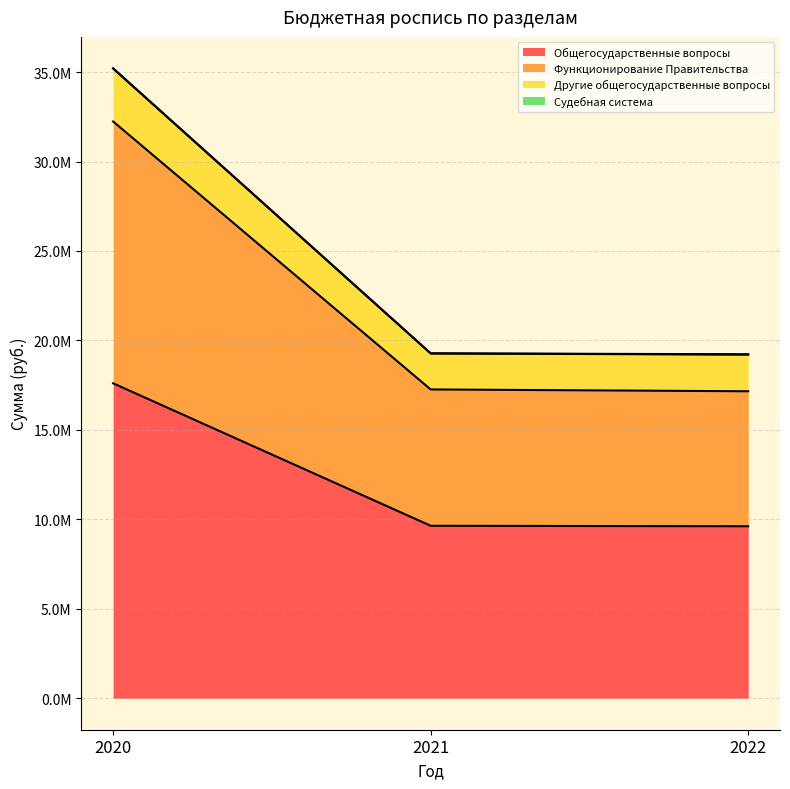

Does the chart display data point markers on the line(s)?

No